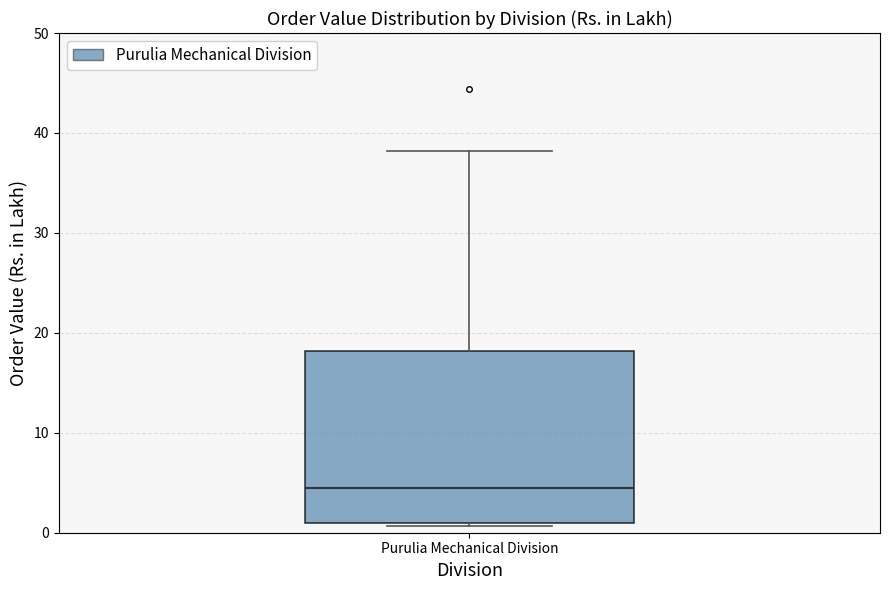

Read this box plot against the y-axis: the position of the median line, the range covered by the box, and the ends of both whiskers. The values are not printed on the chart, so give them approximately, as read against the axis.

median 4, box 1 to 18, whiskers 1 (just below the box's lower edge) to 38